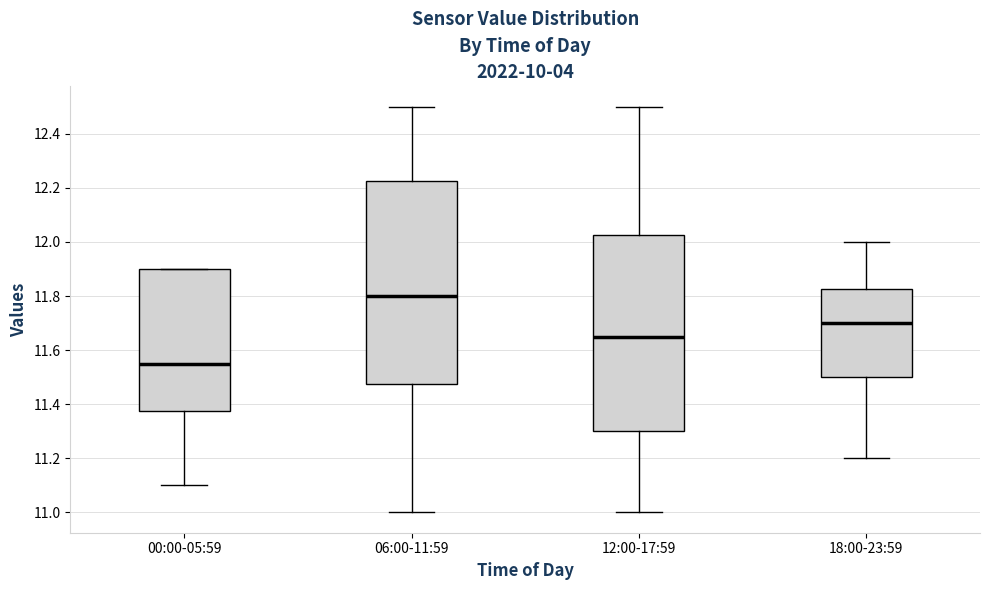

Reading left to right, transcribe this box plot: for each box, give where its median line is, the range the box spans, and where its two whiskers end, as read against the y-axis. The values are not printed on the chart, so give them approximately, as read against the axis.

00:00-05:59: median 11.56, box 11.38 to 11.90, whiskers 11.10 to 11.90
06:00-11:59: median 11.80, box 11.48 to 12.22, whiskers 11.00 to 12.50
12:00-17:59: median 11.66, box 11.30 to 12.02, whiskers 11.00 to 12.50
18:00-23:59: median 11.70, box 11.50 to 11.82, whiskers 11.20 to 12.00